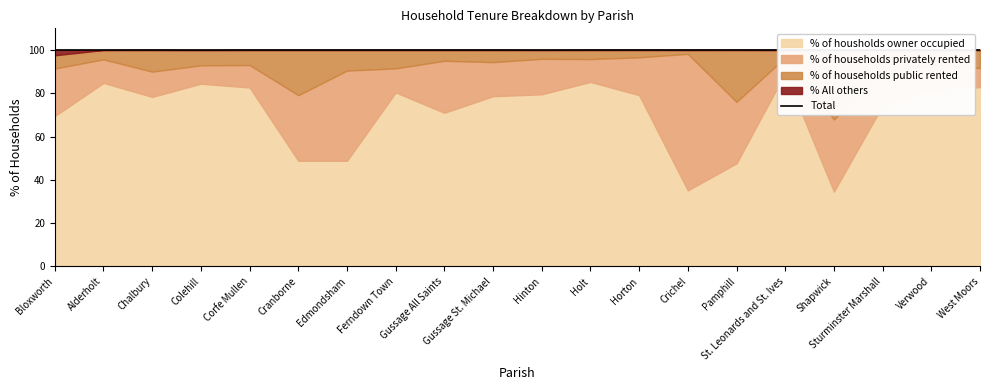

True or false: the data shows 100.0 at Edmondsham.

True